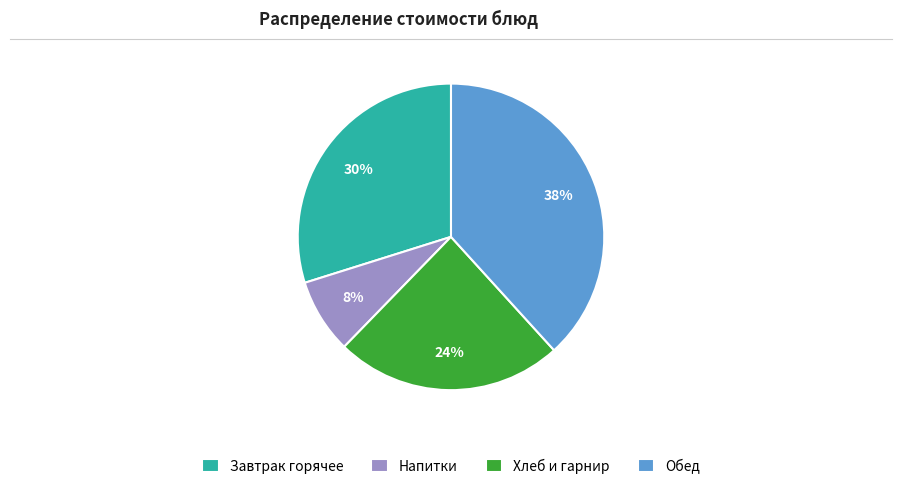

What percentage is the Завтрак горячее slice, to the nearest percent?

30%